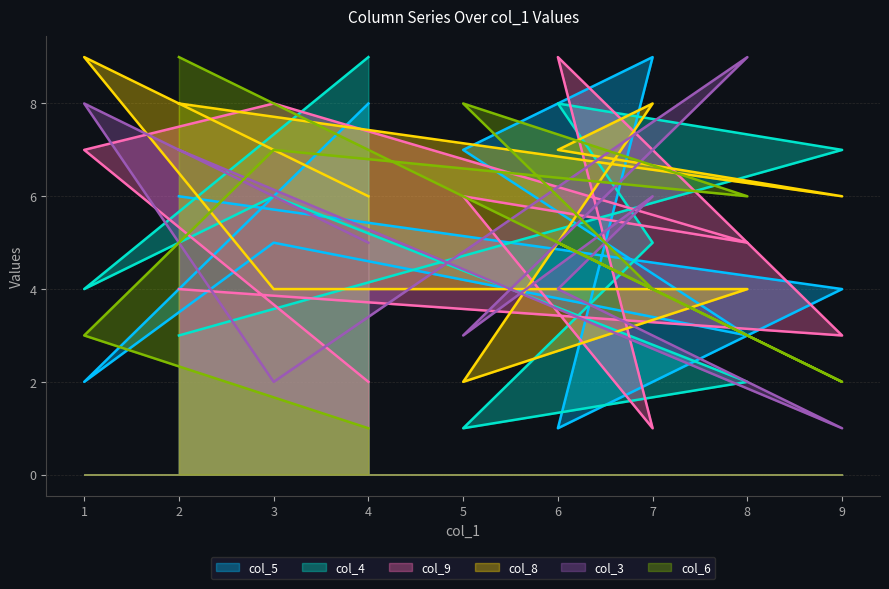

What is the sum of all col_4 values?

45